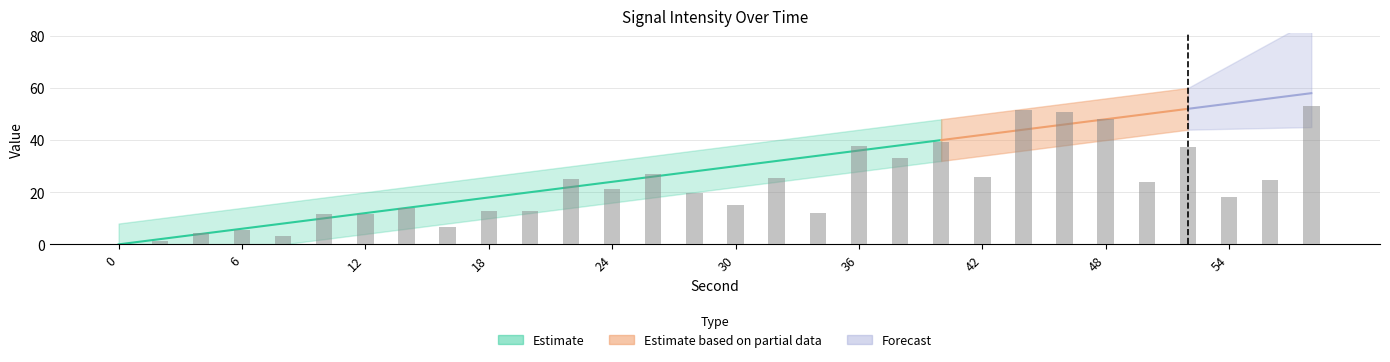

Read the second value at 10.

10